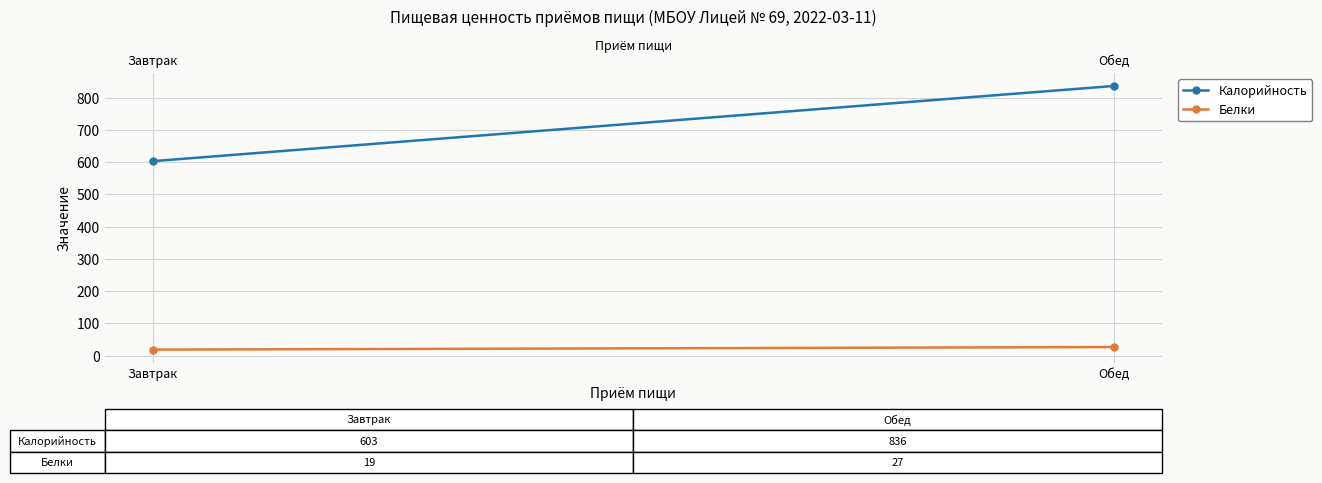

List the series in order of their peak value, highest first.

Калорийность, Белки